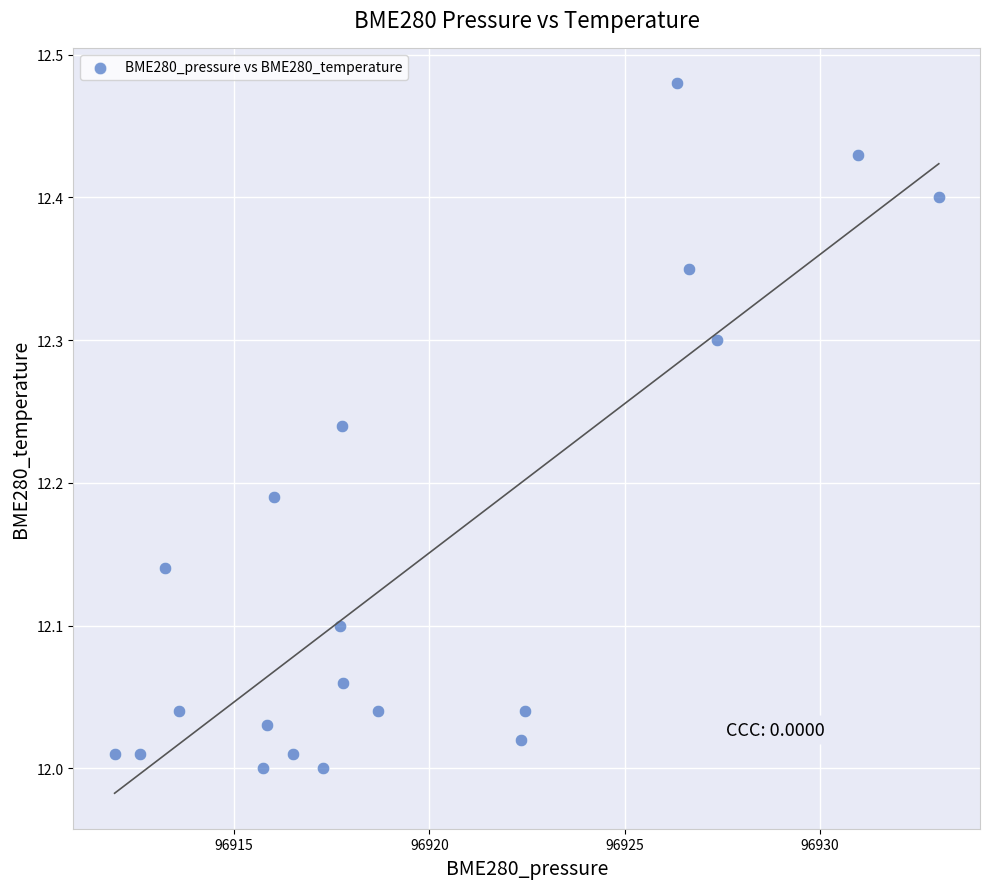

What is the range of X values (max minus min)?

21.1